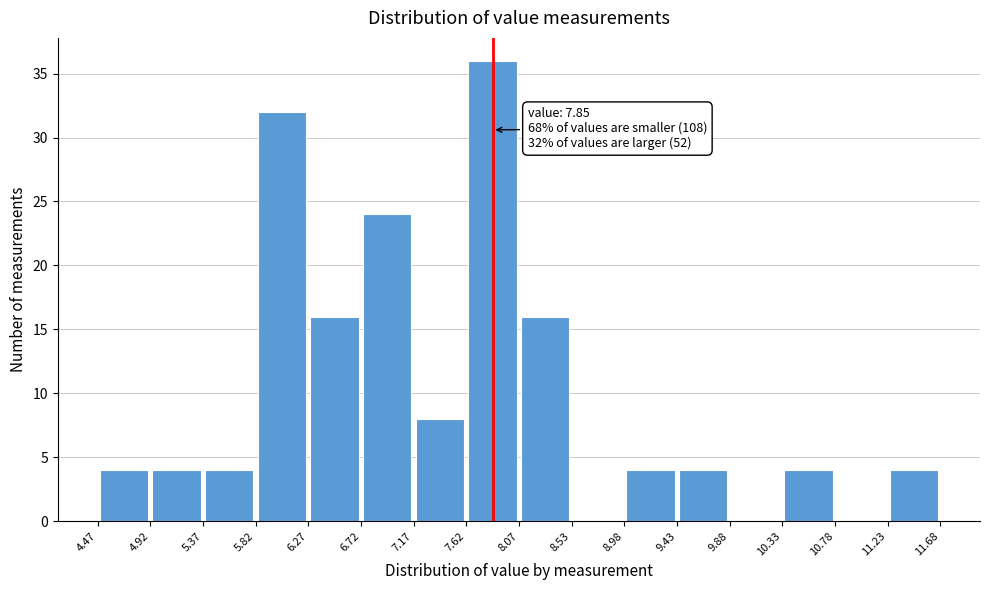

Which range on the x-axis has the tallest bar?

7.62 to 8.07